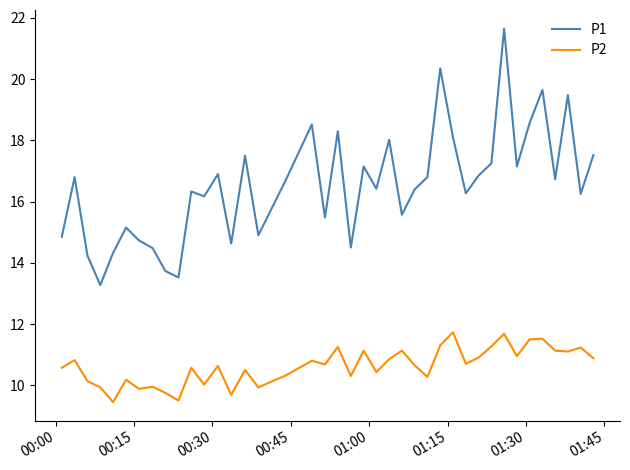

True or false: P1 has more than 2 points higher than both neighbors.

True